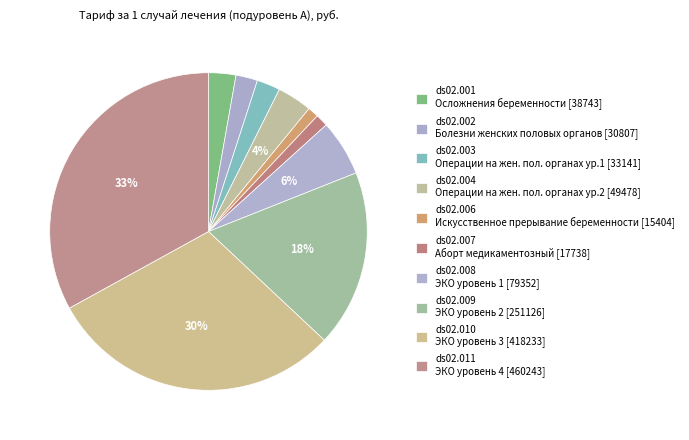

Combined, what portion of the pie is ds02.001 and ds02.002?

5.0%